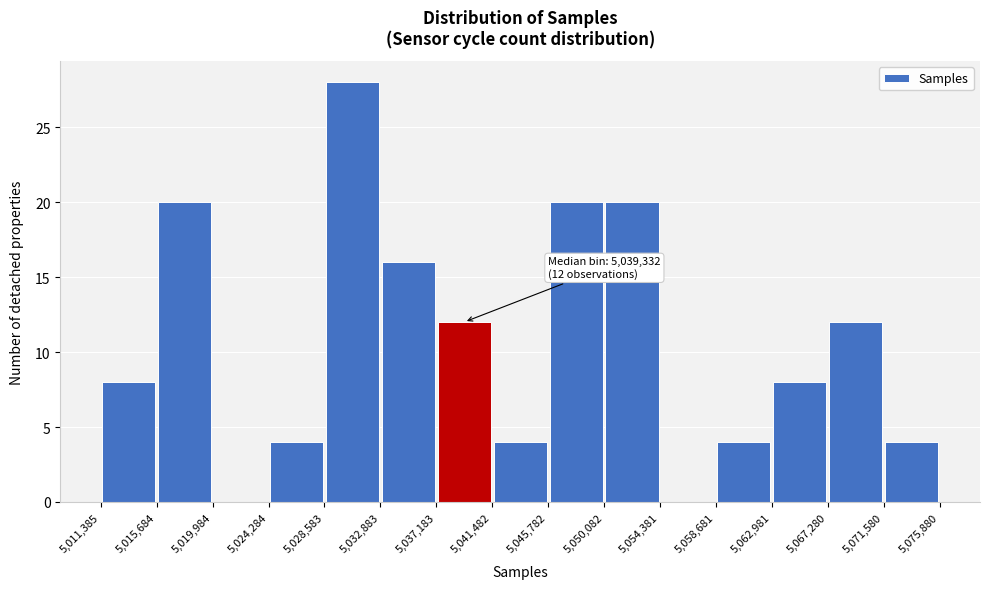

Which range on the x-axis has the tallest bar?

5,028,583 to 5,032,883